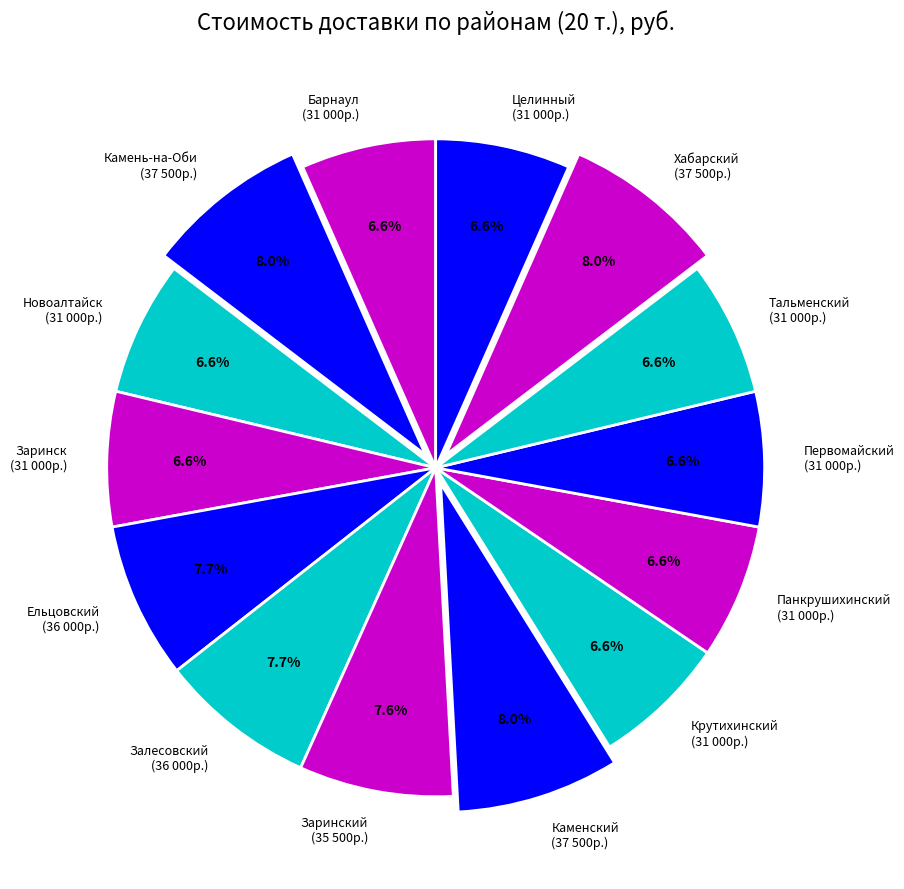

Is there a majority slice in this chart?

No